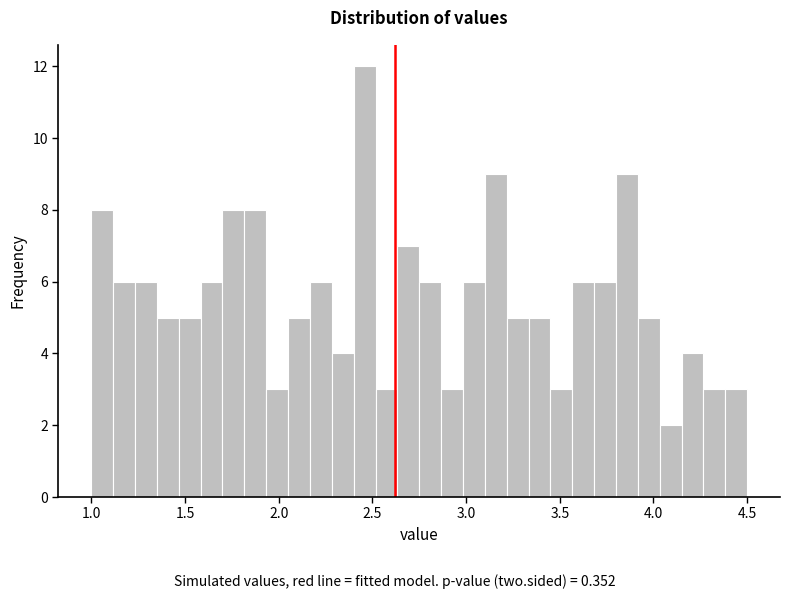

Around what value on the x-axis is the tallest bar? Give the approximate position of its centre, as read against the axis.

2.45